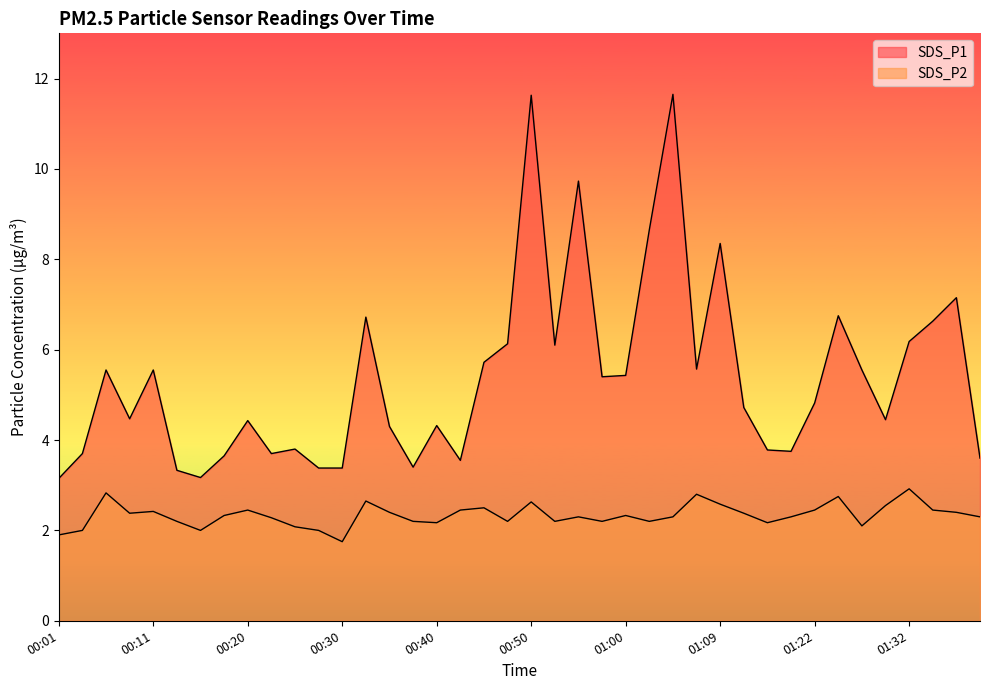

What is the approximate value of SDS_P2 at 00:45?

2.5